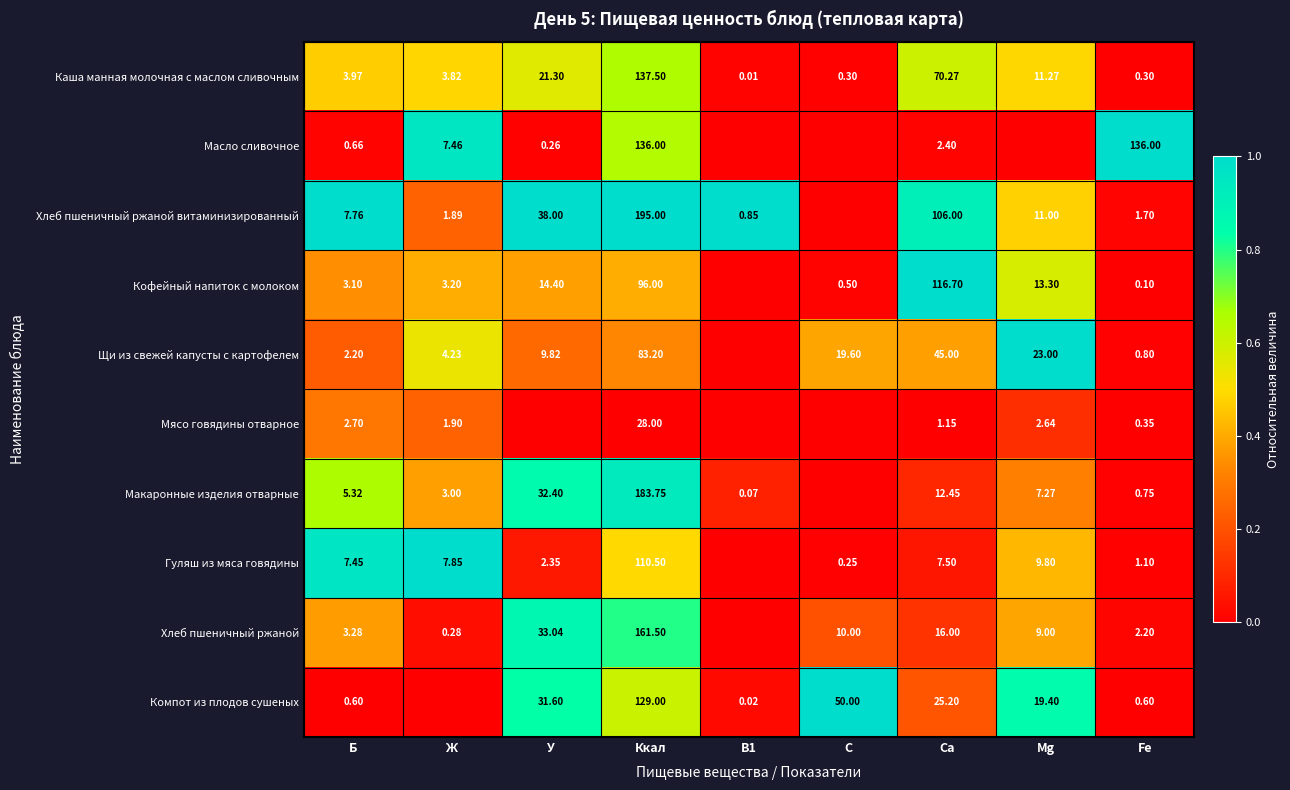

Count the number of data series in this chart.

10